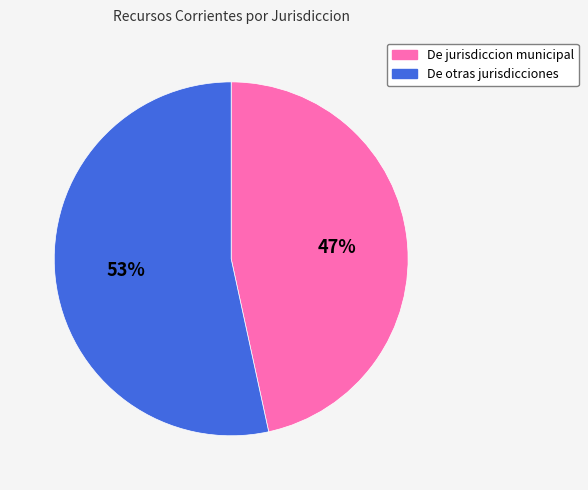

Do De jurisdiccion municipal and De otras jurisdicciones together represent more than half of the pie?

Yes